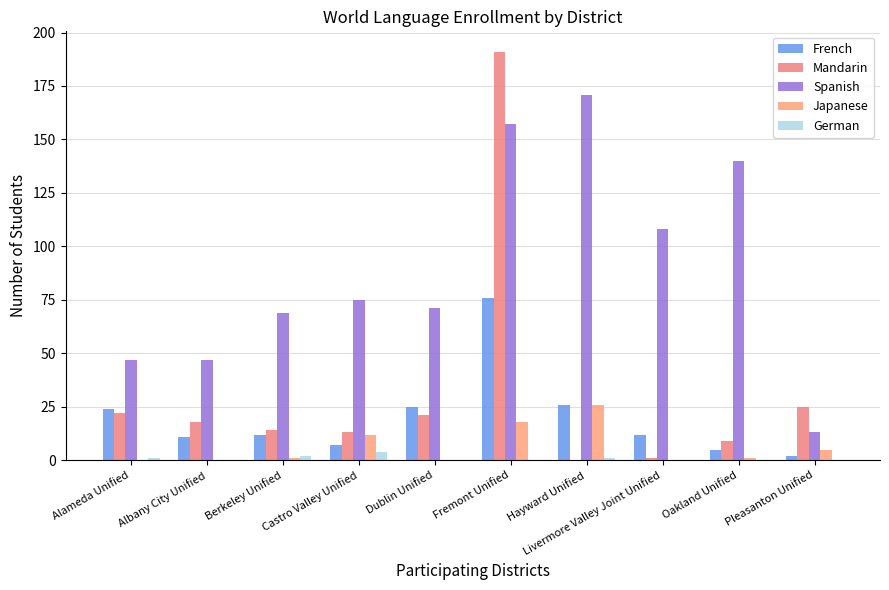

What is the label of the 2nd bar from the right?

Oakland Unified